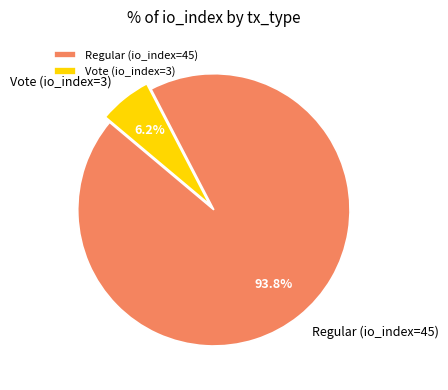

Which slice is the smallest?

Vote (io_index=3)